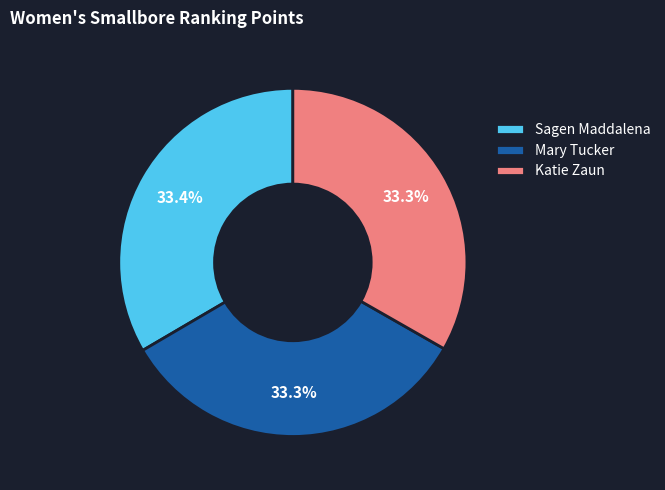

Approximately how many times larger is the value at Sagen Maddalena compared to Katie Zaun?

1.0